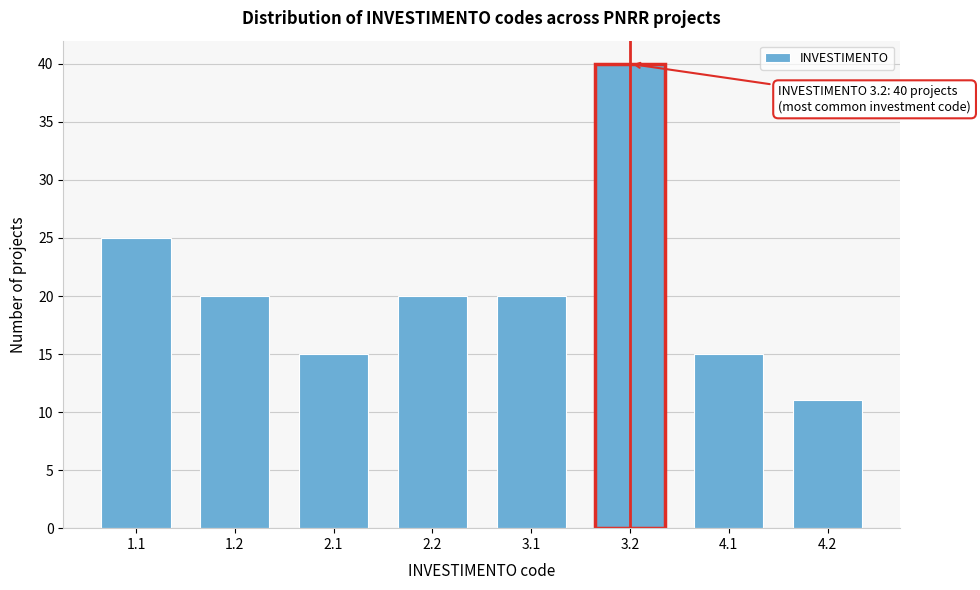

Reading right to left, extract all data points from this chart.

11	15	40	20	20	15	20	25